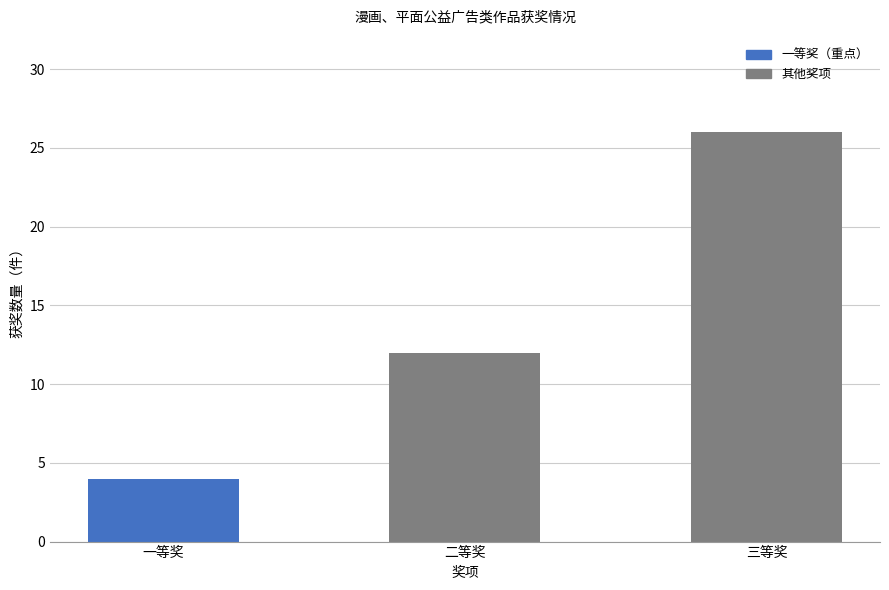

The chart shows a value of 26 at 三等奖. True or false?

True